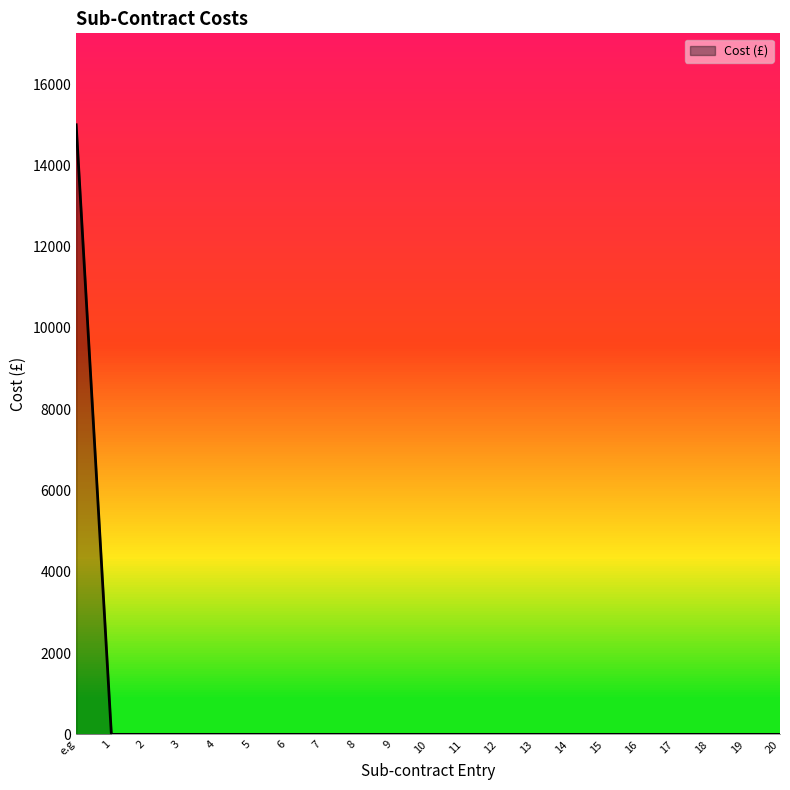

Is it true that the value at 20 is 7234?

False